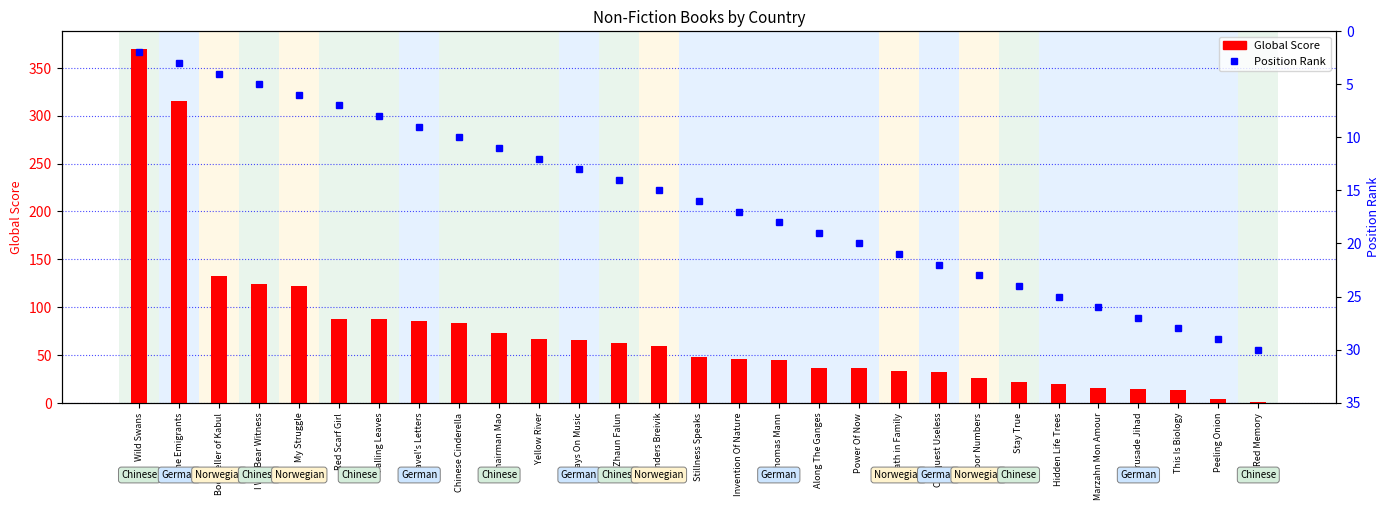

What is the average value of the Global Score series?

73